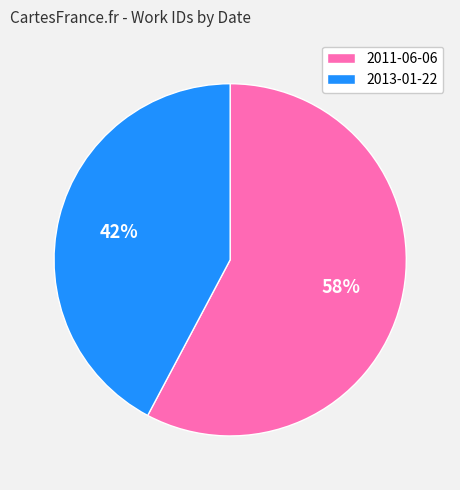

How many segments does this pie chart have?

2